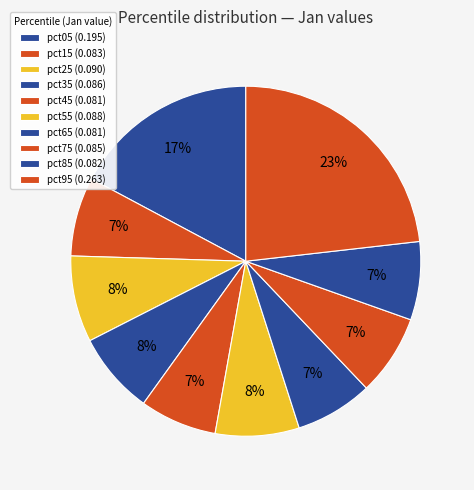

To the nearest percent, what is the combined percentage of pct05 and pct35?

25%